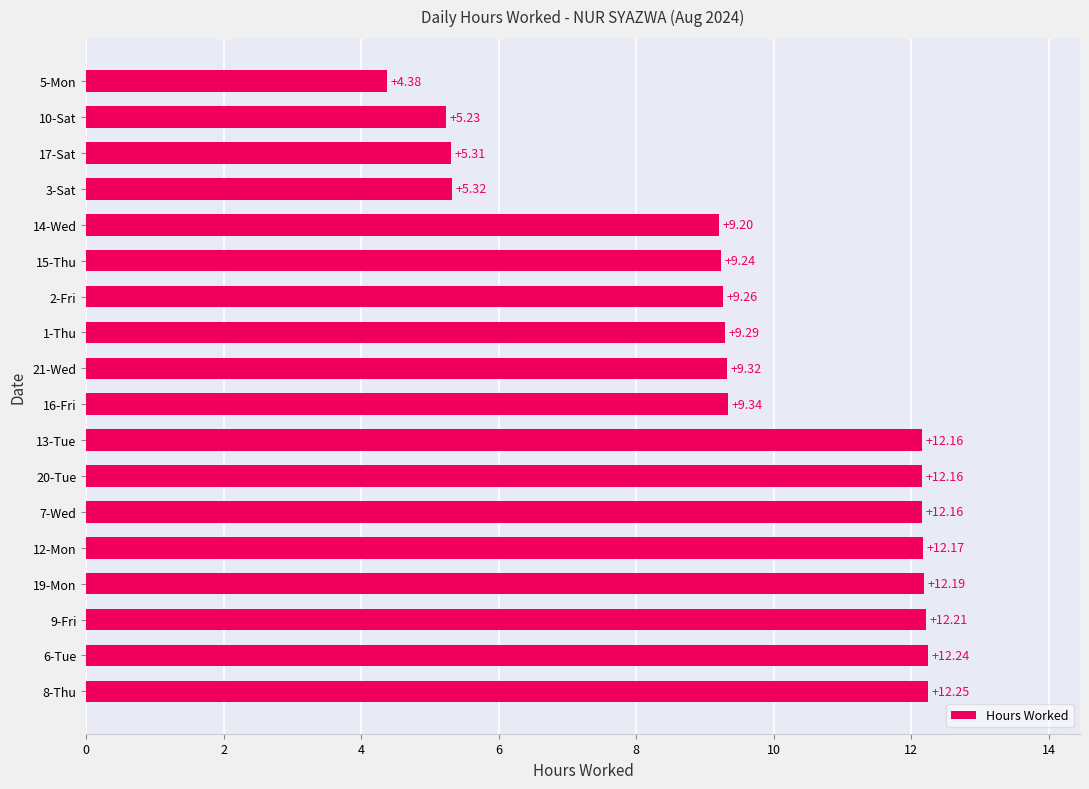

What is the difference between the maximum and second lowest values?

7.0